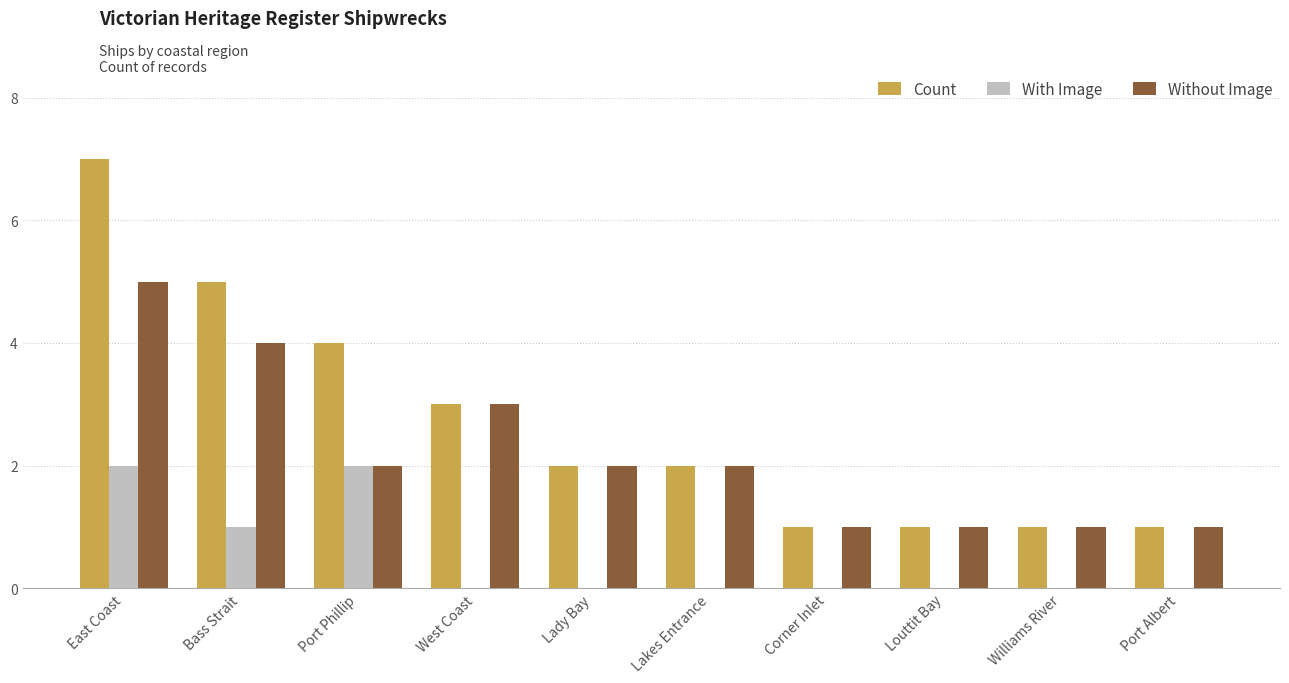

Which series has the largest range (max minus min)?

Count